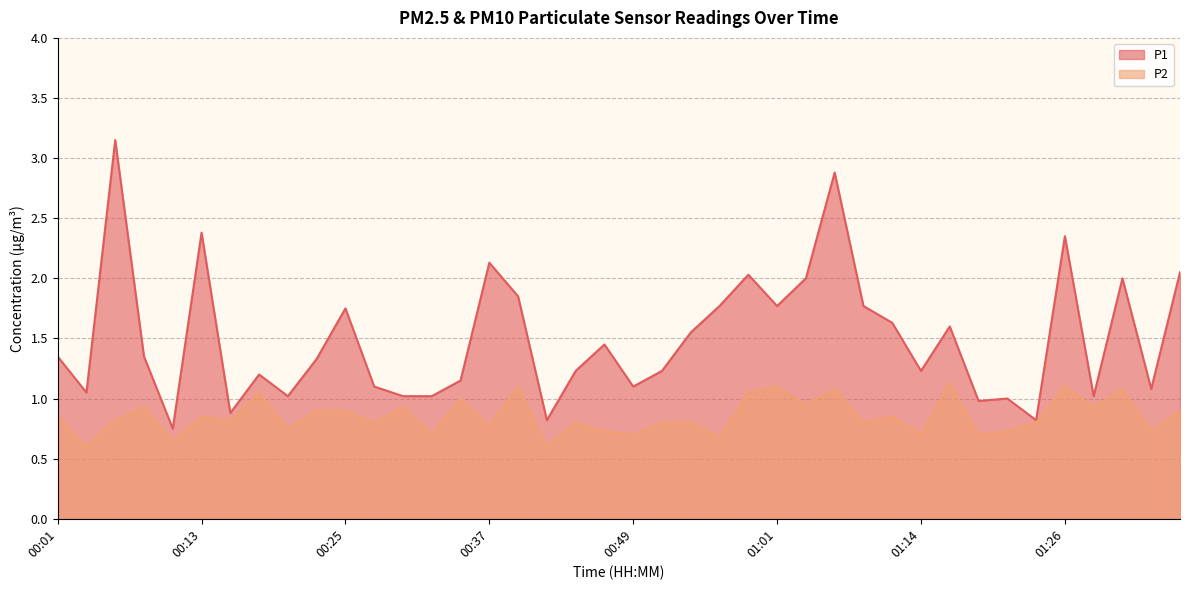

True or false: P1 line and P2 line cross at least once.

False